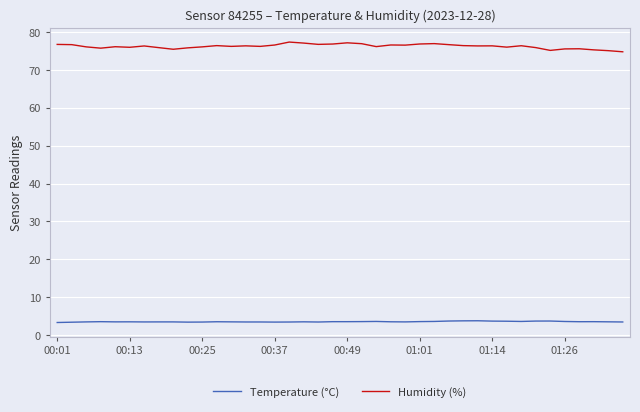

True or false: Temperature (°C) and Humidity (%) intersect in this chart.

False